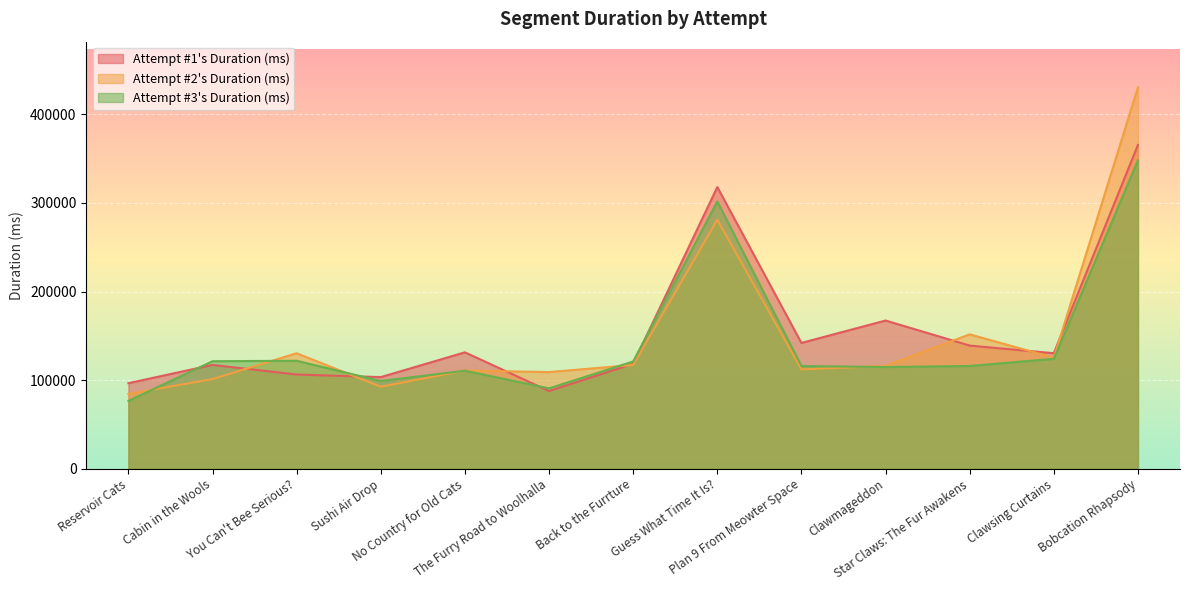

At which label does Attempt #2's Duration (ms) reach its minimum?

Reservoir Cats